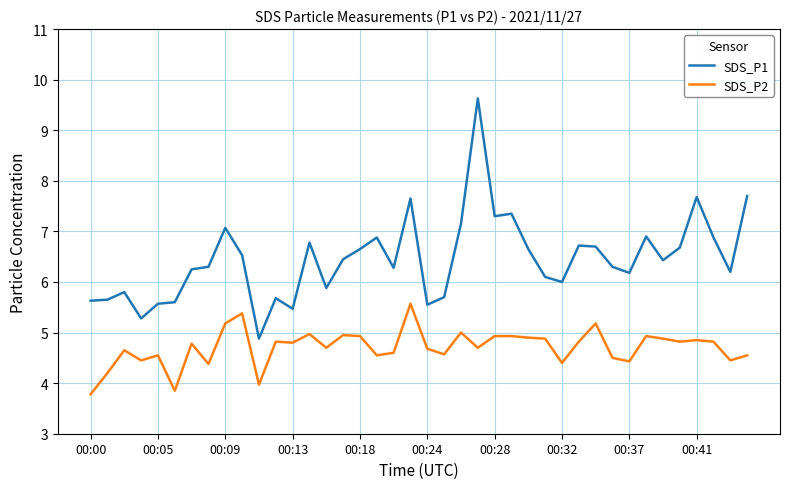

True or false: SDS_P1 and SDS_P2 intersect in this chart.

False